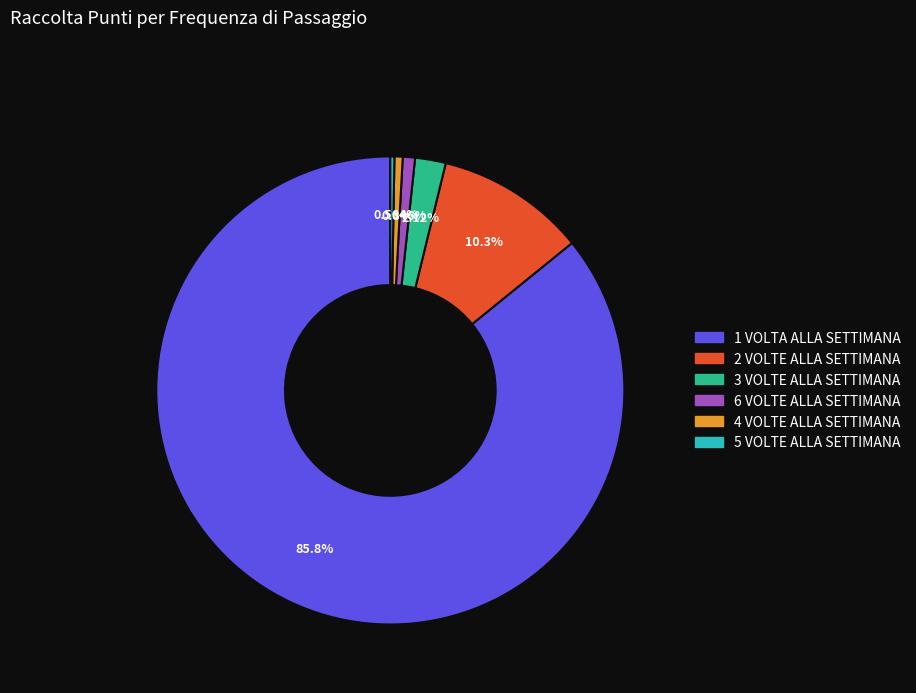

How many slices are in this pie chart?

6